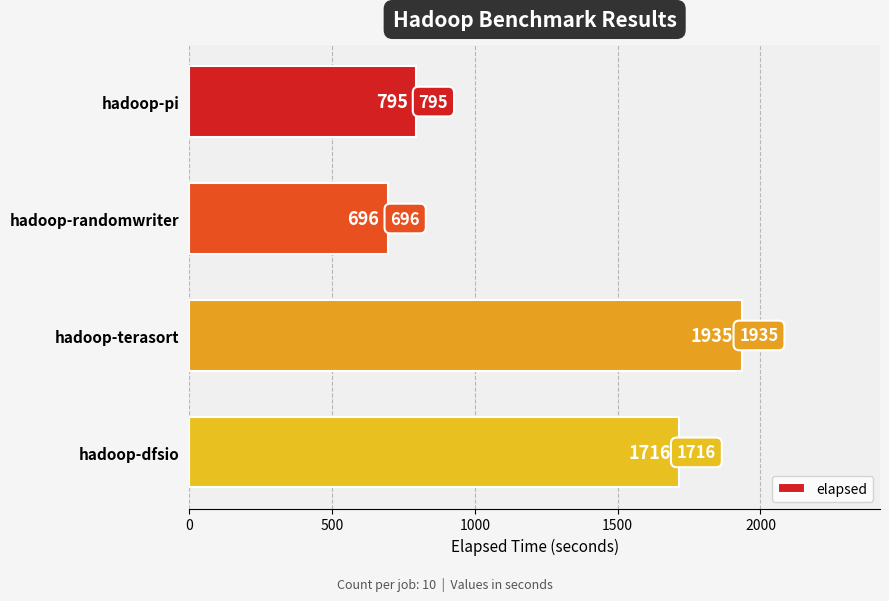

Are the bars horizontal?

Yes